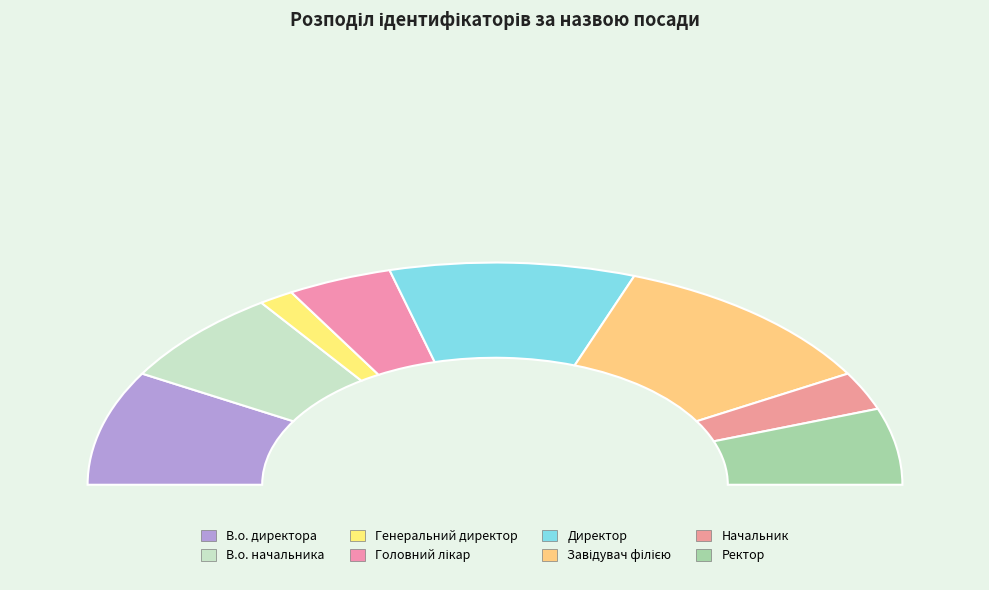

How many slices are in this pie chart?

8